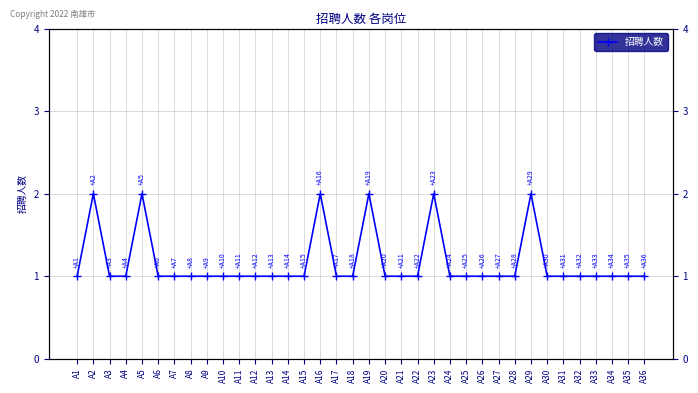

Reading left to right, what are all the values shown in this chart?

A1=1	A2=2	A3=1	A4=1	A5=2	A6=1	A7=1	A8=1	A9=1	A10=1	A11=1	A12=1	A13=1	A14=1	A15=1	A16=2	A17=1	A18=1	A19=2	A20=1	A21=1	A22=1	A23=2	A24=1	A25=1	A26=1	A27=1	A28=1	A29=2	A30=1	A31=1	A32=1	A33=1	A34=1	A35=1	A36=1